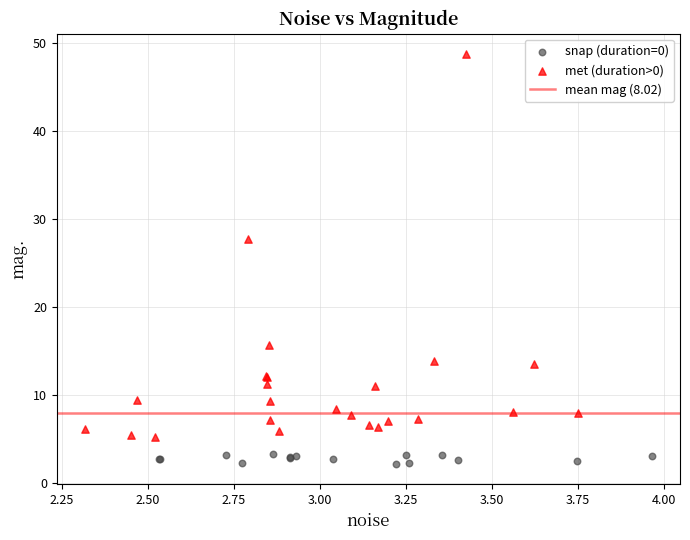

Which series contains the lowest Y value?

snap (duration=0)